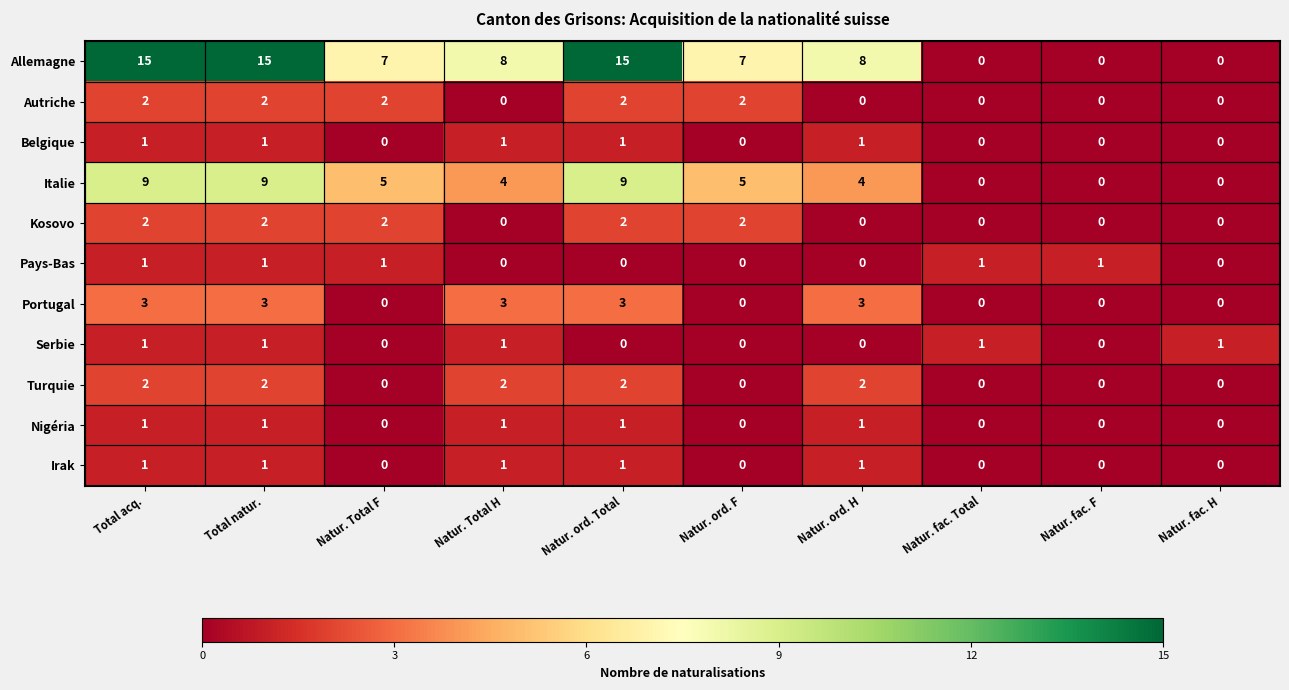

What is the sum of all Belgique values?

5